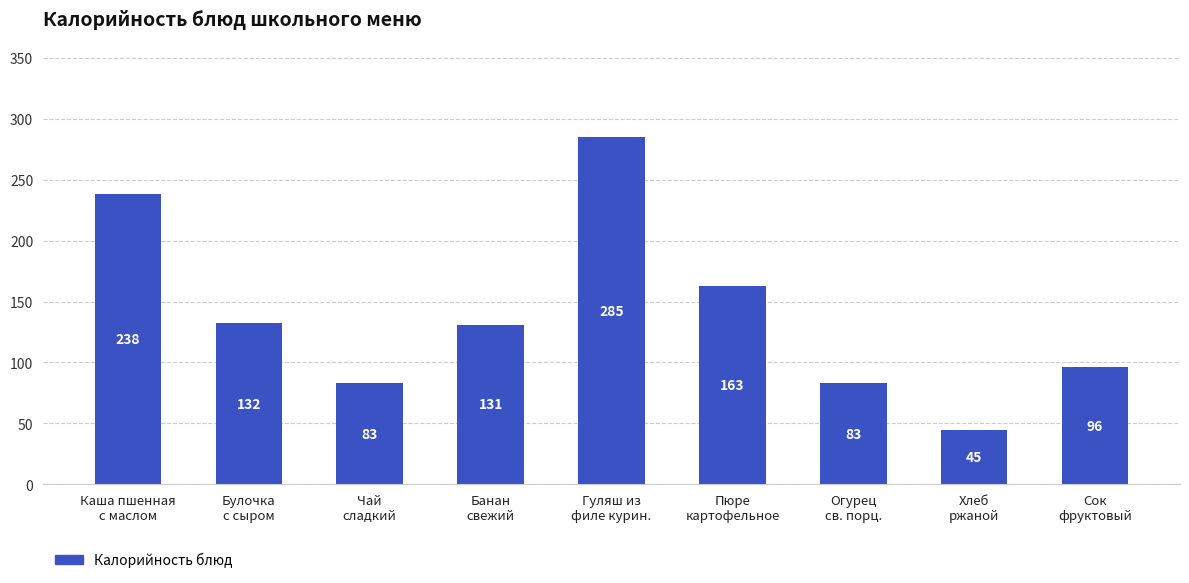

What is the label of the 4th bar from the right?

Пюре
картофельное